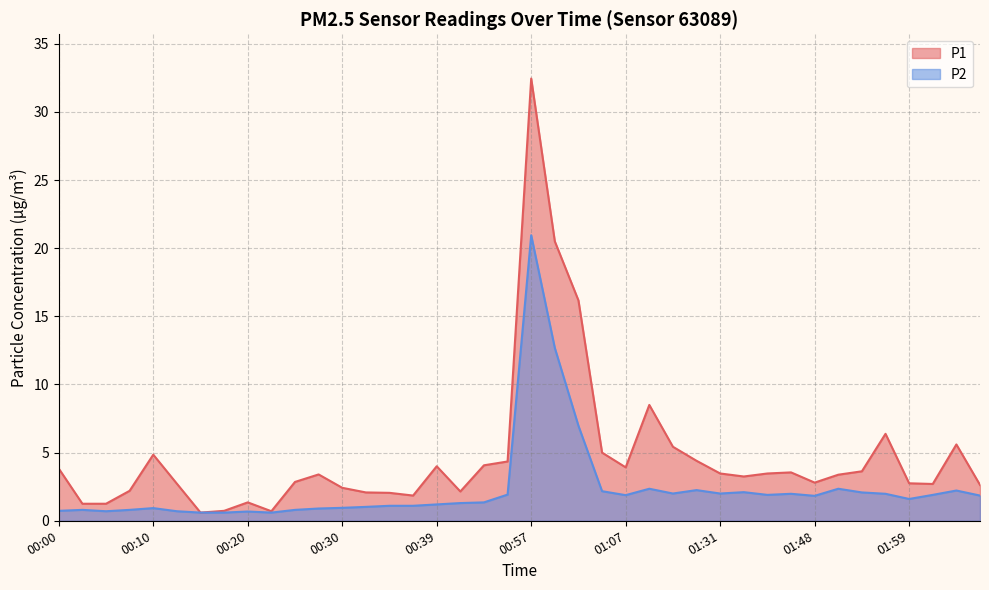

What is the smallest value displayed?

0.6